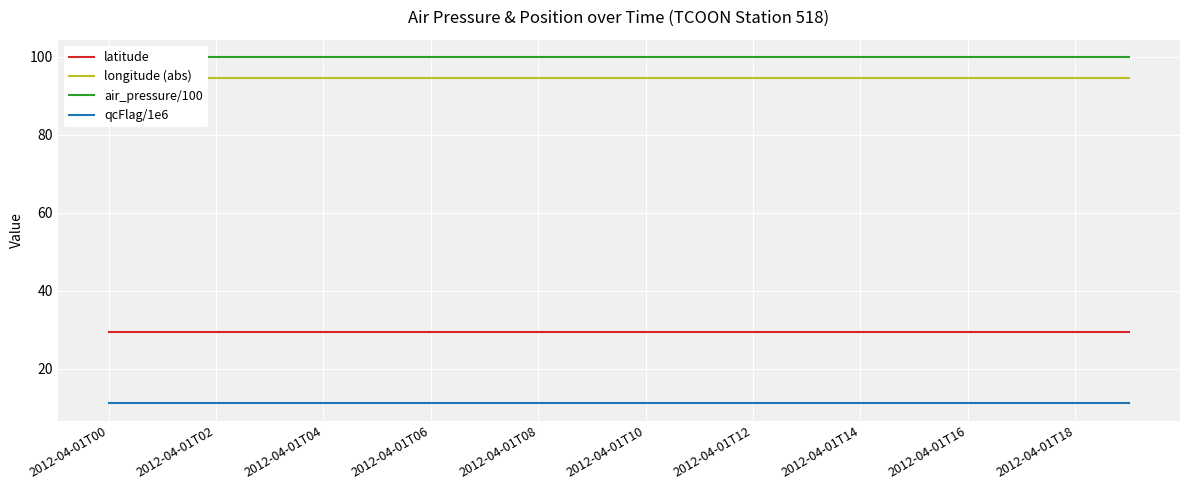

True or false: qcFlag/1e6 and latitude cross at least once.

False